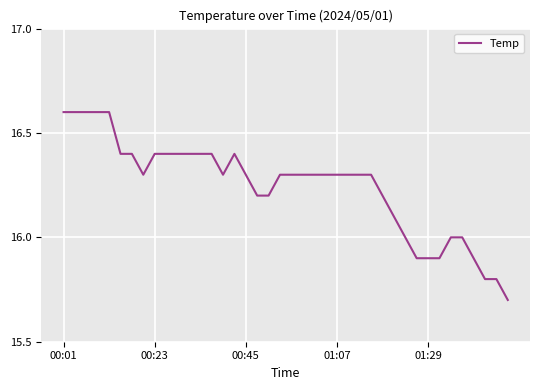

What is the difference between the maximum and minimum values?

0.9